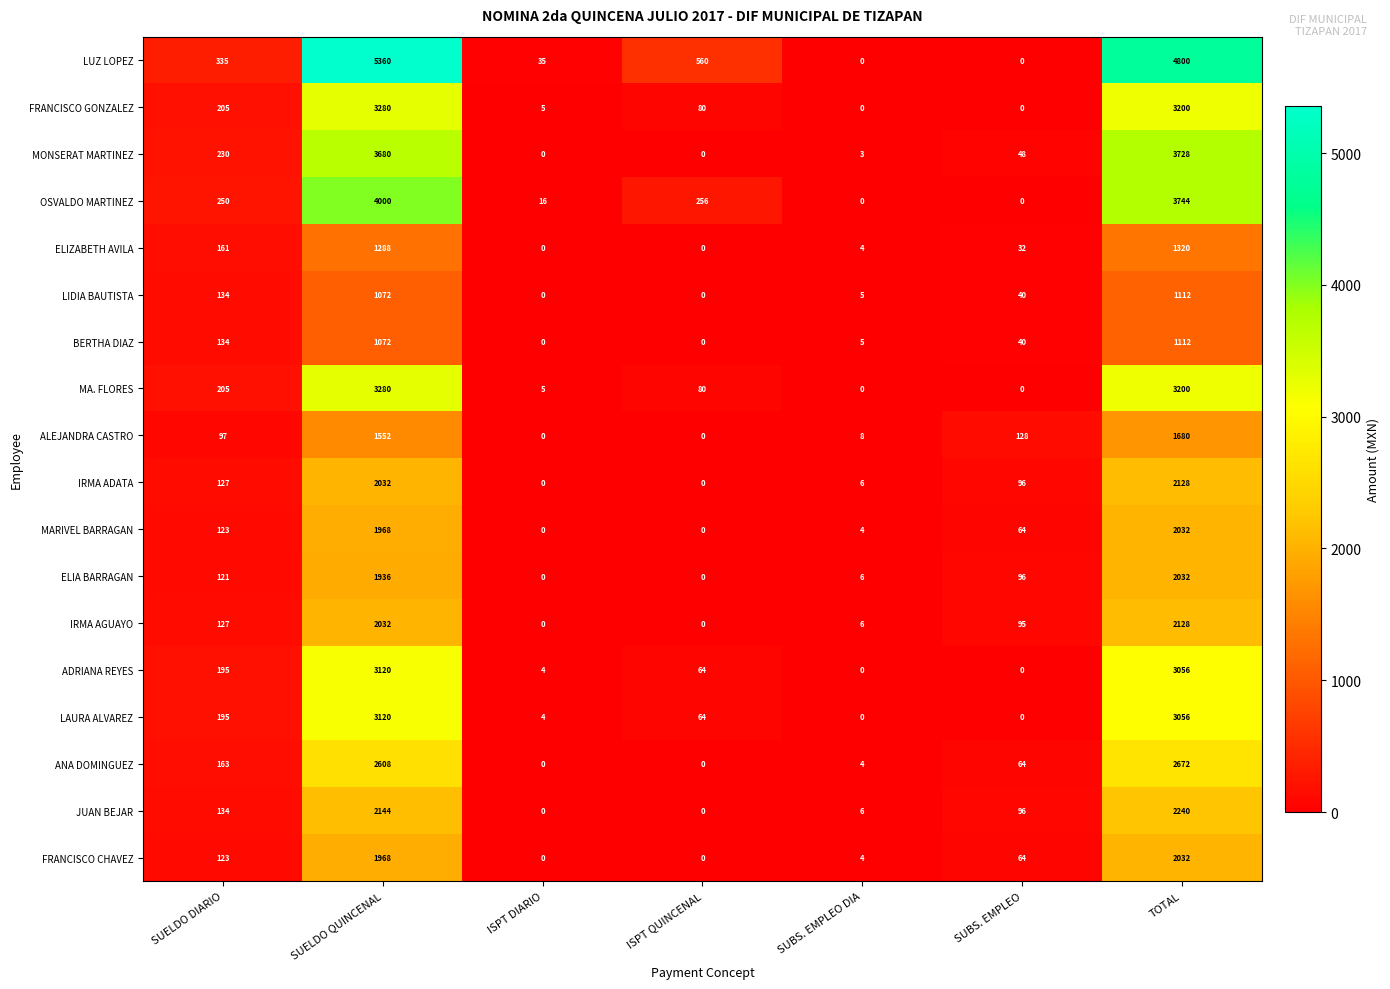

Which series has the widest spread of values?

LUZ LOPEZ